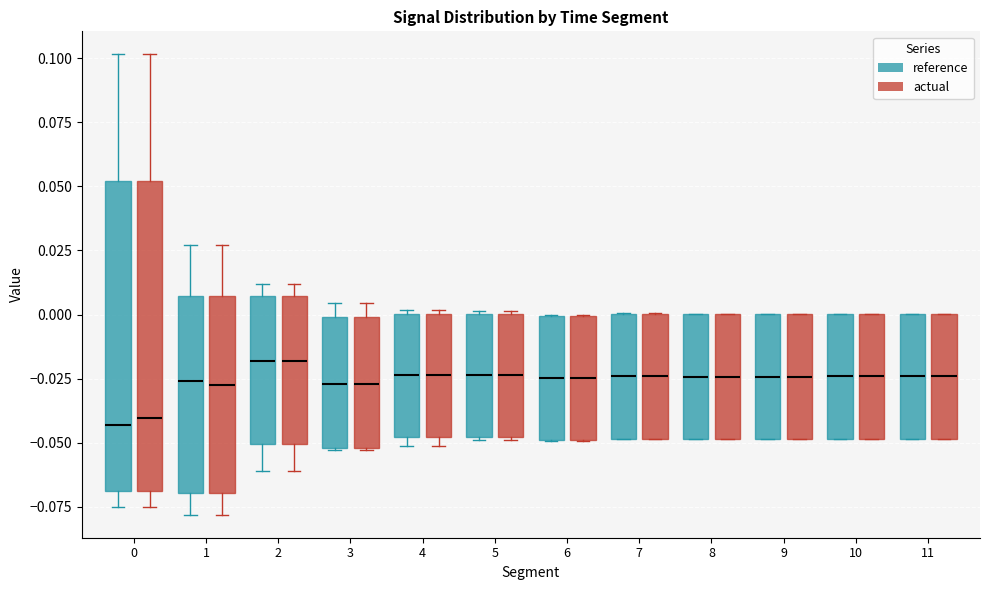

Reading left to right, read every box against the y-axis: the position of its median line, the range the box covers, and the ends of its whiskers. The values are not printed on the chart, so give them approximately, as read against the axis.

0 (reference): median -0.045, box -0.070 to 0.050, whiskers -0.075 to 0.100
0 (actual): median -0.040, box -0.070 to 0.050, whiskers -0.075 to 0.100
1 (reference): median -0.025, box -0.070 to 0.005, whiskers -0.080 to 0.025
1 (actual): median -0.030, box -0.070 to 0.005, whiskers -0.080 to 0.025
2 (reference): median -0.020, box -0.050 to 0.005, whiskers -0.060 to 0.010
2 (actual): median -0.020, box -0.050 to 0.005, whiskers -0.060 to 0.010
3 (reference): median -0.025, box -0.050 to 0.000, whiskers -0.055 to 0.005
3 (actual): median -0.025, box -0.050 to 0.000, whiskers -0.055 to 0.005
4 (reference): median -0.025, box -0.050 to 0.000, whiskers -0.050 (just below the box's lower edge) to 0.000
4 (actual): median -0.025, box -0.050 to 0.000, whiskers -0.050 (just below the box's lower edge) to 0.000
5 (reference): median -0.025, box -0.050 to 0.000, whiskers -0.050 to 0.000
5 (actual): median -0.025, box -0.050 to 0.000, whiskers -0.050 to 0.000
6 (reference): median -0.025, box -0.050 to 0.000, whiskers -0.050 to 0.000
6 (actual): median -0.025, box -0.050 to 0.000, whiskers -0.050 to 0.000
7 (reference): median -0.025, box -0.050 to 0.000, whiskers -0.050 to 0.000
7 (actual): median -0.025, box -0.050 to 0.000, whiskers -0.050 to 0.000
8 (reference): median -0.025, box -0.050 to 0.000, whiskers -0.050 to 0.000
8 (actual): median -0.025, box -0.050 to 0.000, whiskers -0.050 to 0.000
9 (reference): median -0.025, box -0.050 to 0.000, whiskers -0.050 to 0.000
9 (actual): median -0.025, box -0.050 to 0.000, whiskers -0.050 to 0.000
10 (reference): median -0.025, box -0.050 to 0.000, whiskers -0.050 to 0.000
10 (actual): median -0.025, box -0.050 to 0.000, whiskers -0.050 to 0.000
11 (reference): median -0.025, box -0.050 to 0.000, whiskers -0.050 to 0.000
11 (actual): median -0.025, box -0.050 to 0.000, whiskers -0.050 to 0.000